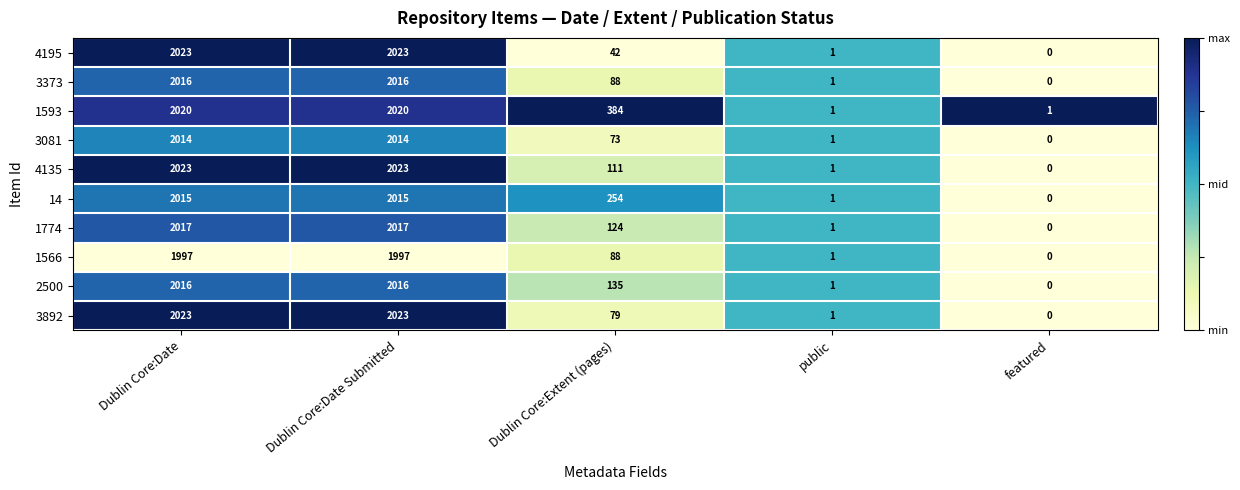

What is the total value across all series at Dublin Core:Date Submitted?

20164